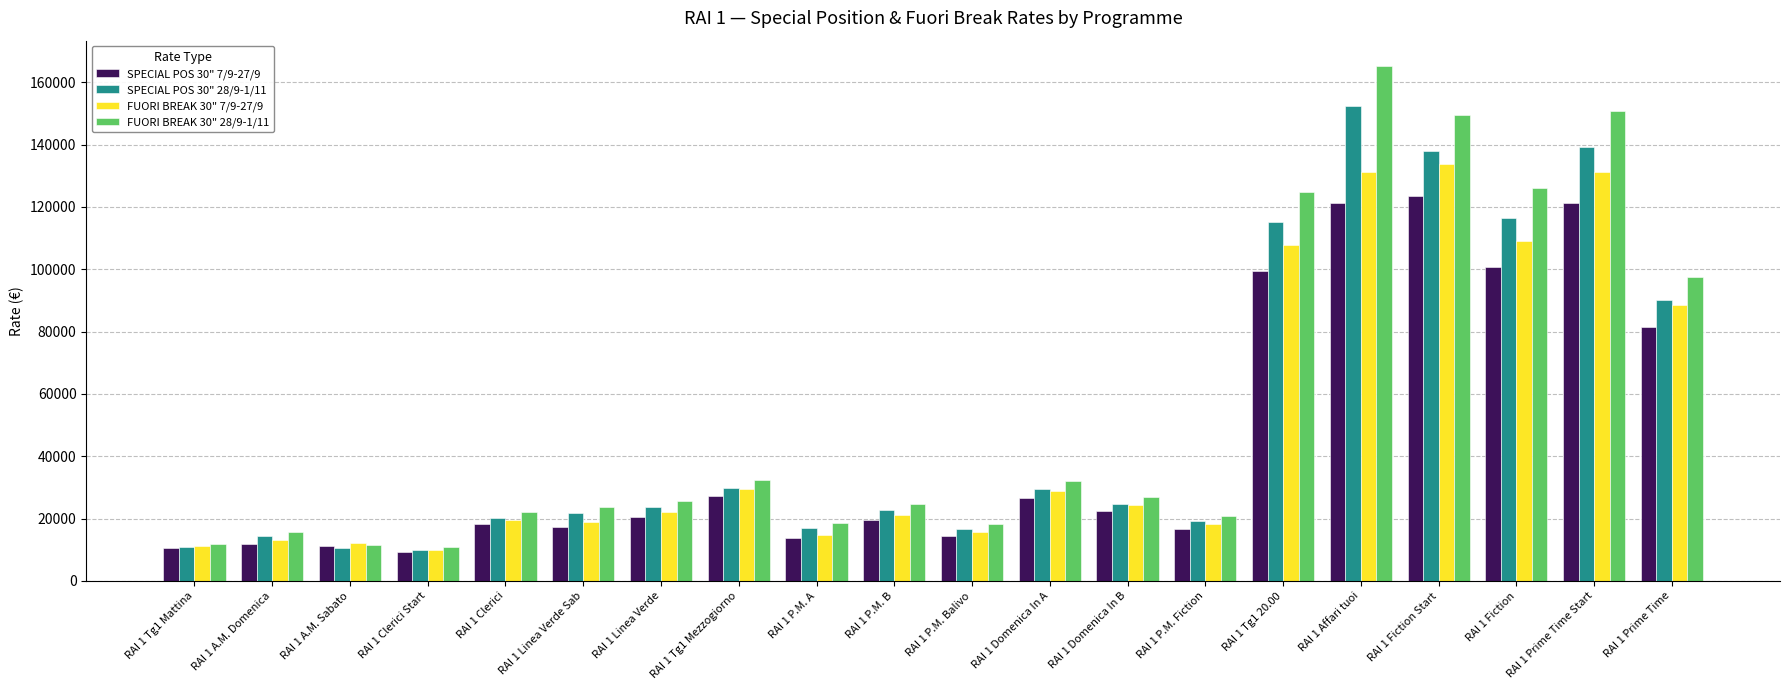

Which series has the widest spread of values?

FUORI BREAK 30" 28/9-1/11